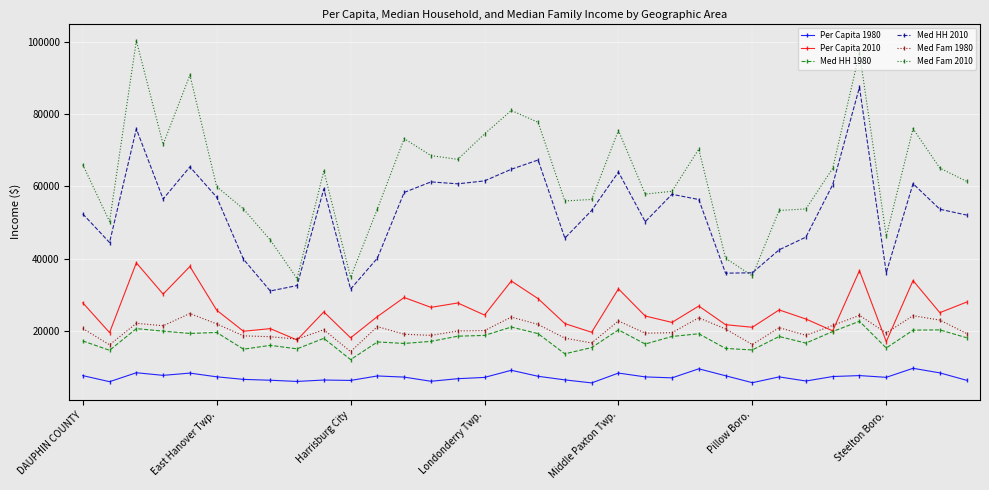

Which series has the largest range (max minus min)?

Med Fam 2010